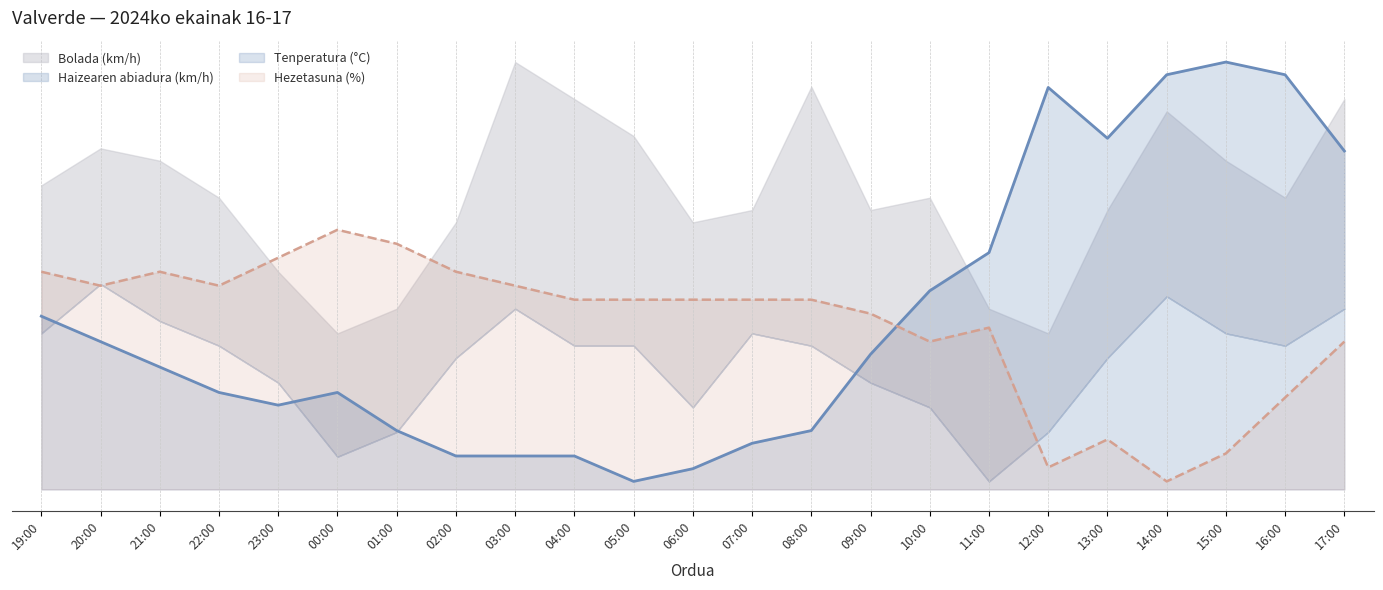

How many values in the Tenperatura (°C) series exceed 22?

12